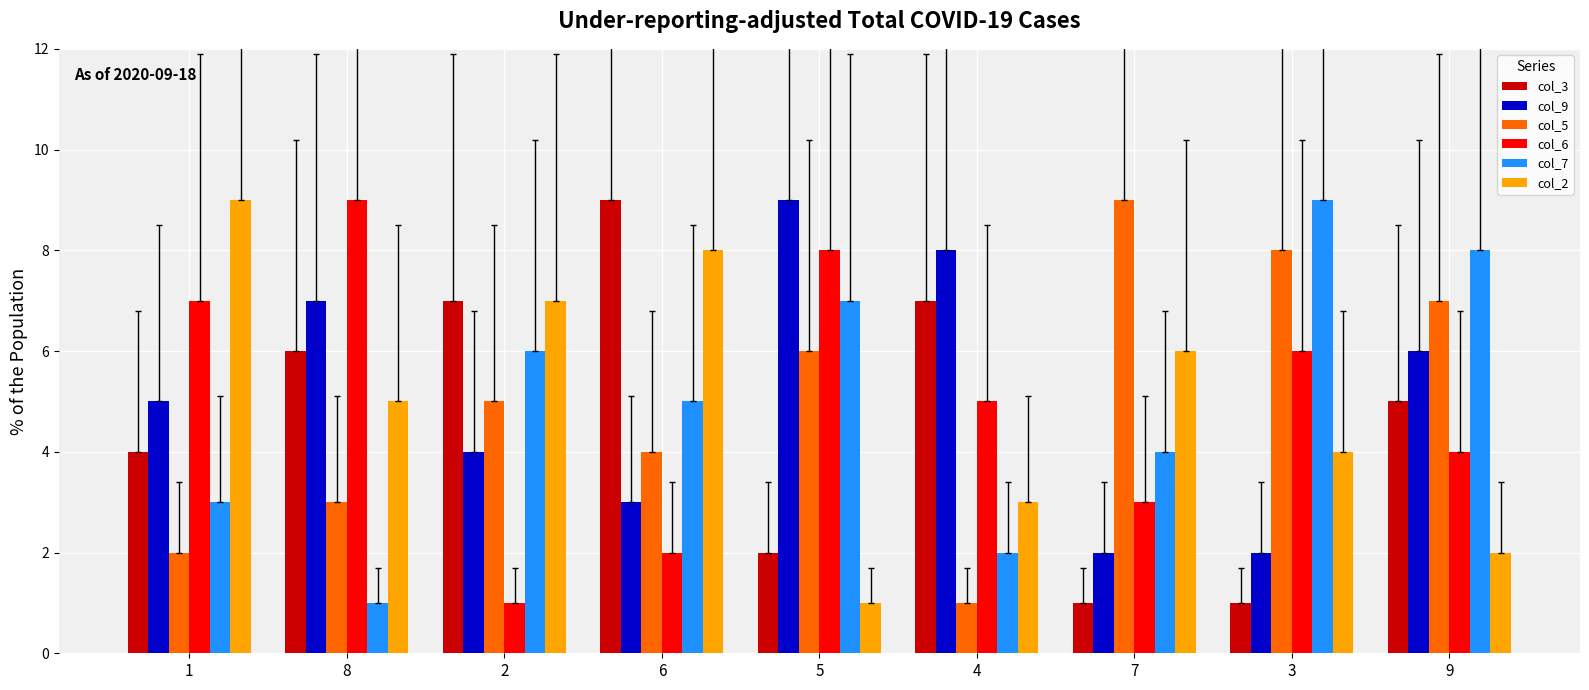

Reading right to left, list all the values displayed in this chart.

col_3: 5	1	1	7	2	9	7	6	4
col_9: 6	2	2	8	9	3	4	7	5
col_5: 7	8	9	1	6	4	5	3	2
col_6: 4	6	3	5	8	2	1	9	7
col_7: 8	9	4	2	7	5	6	1	3
col_2: 2	4	6	3	1	8	7	5	9